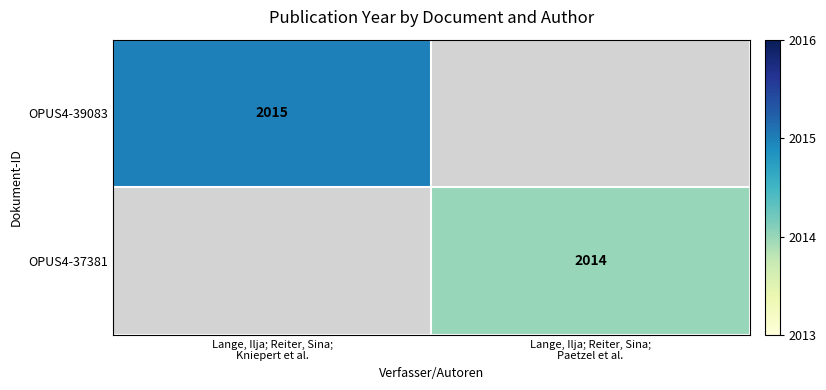

Read the OPUS4-39083 value at Lange, Ilja; Reiter, Sina; Kniepert et al..

2015.0